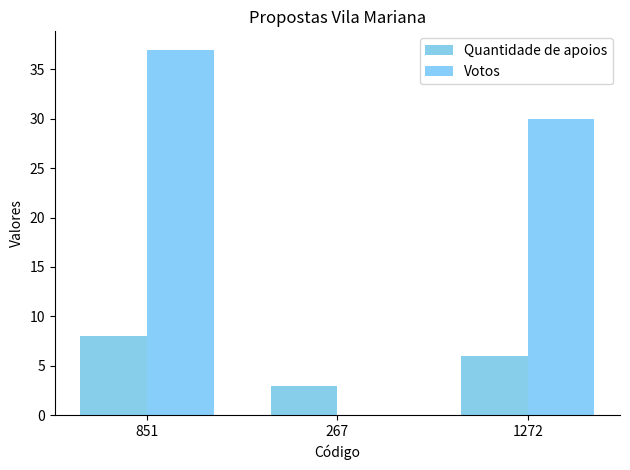

What value does the Quantidade de apoios series have at 1272?

6